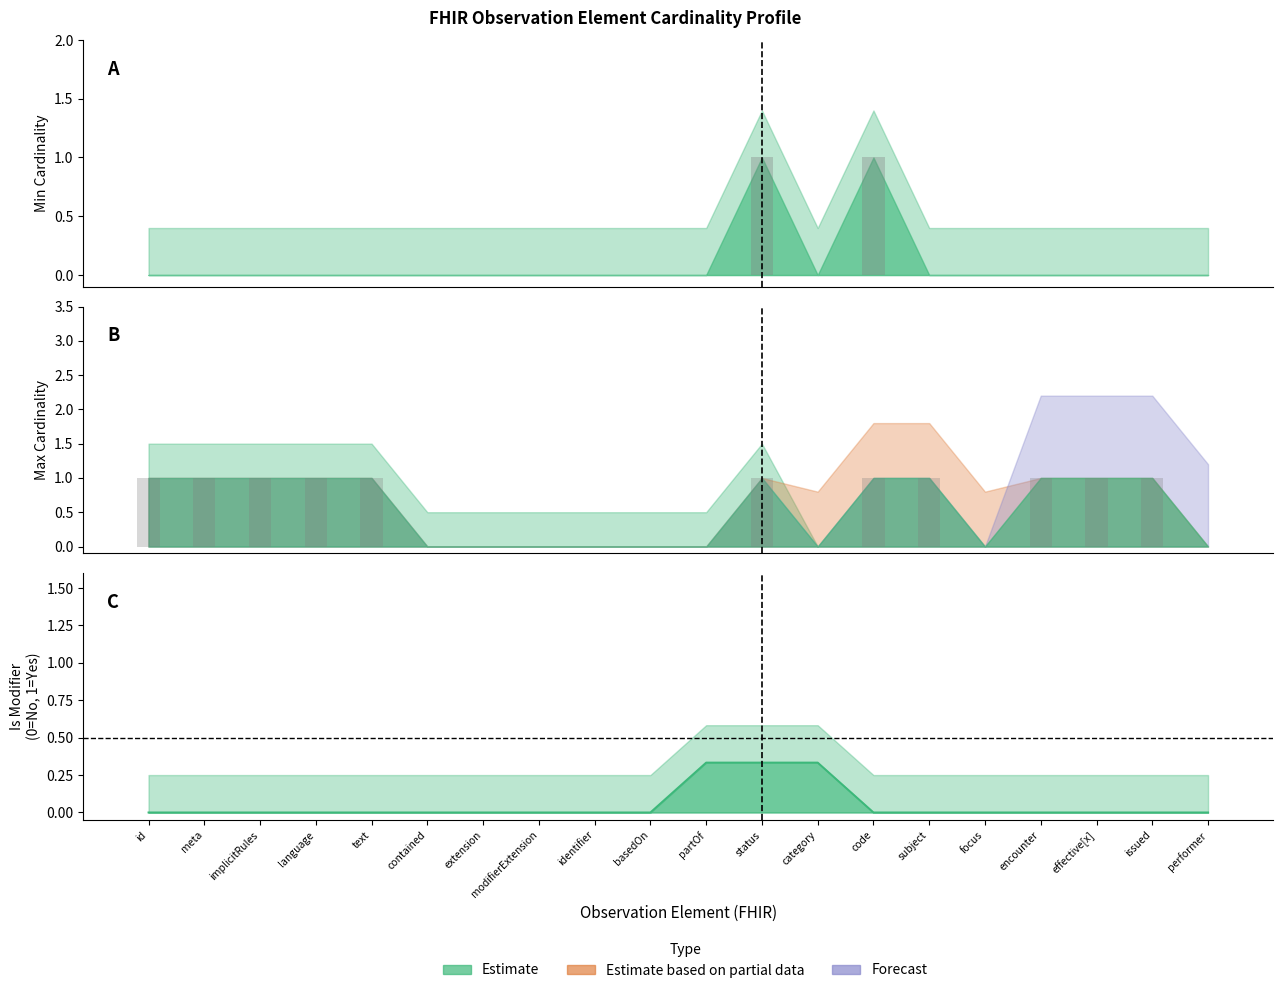

At how many categories does at least one series exceed 0?

11